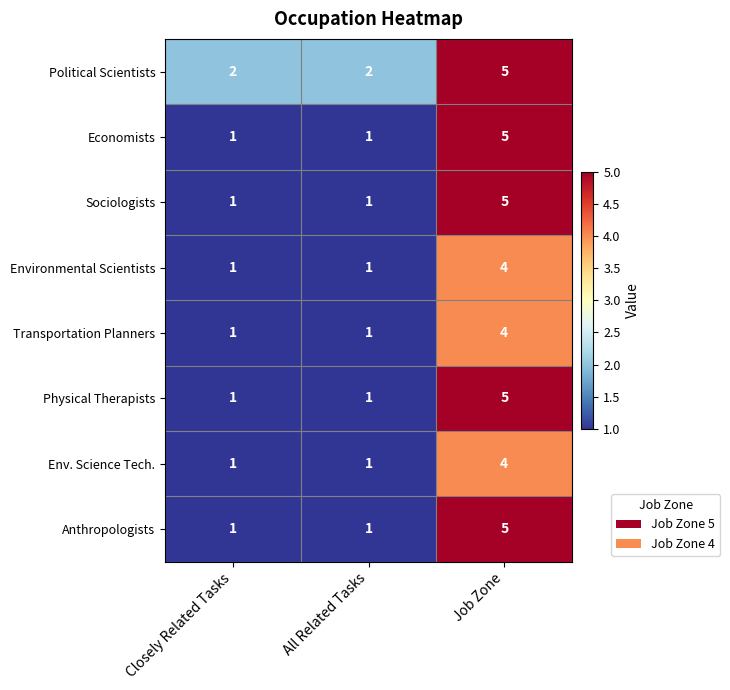

Which series has the largest total across all categories?

Political Scientists